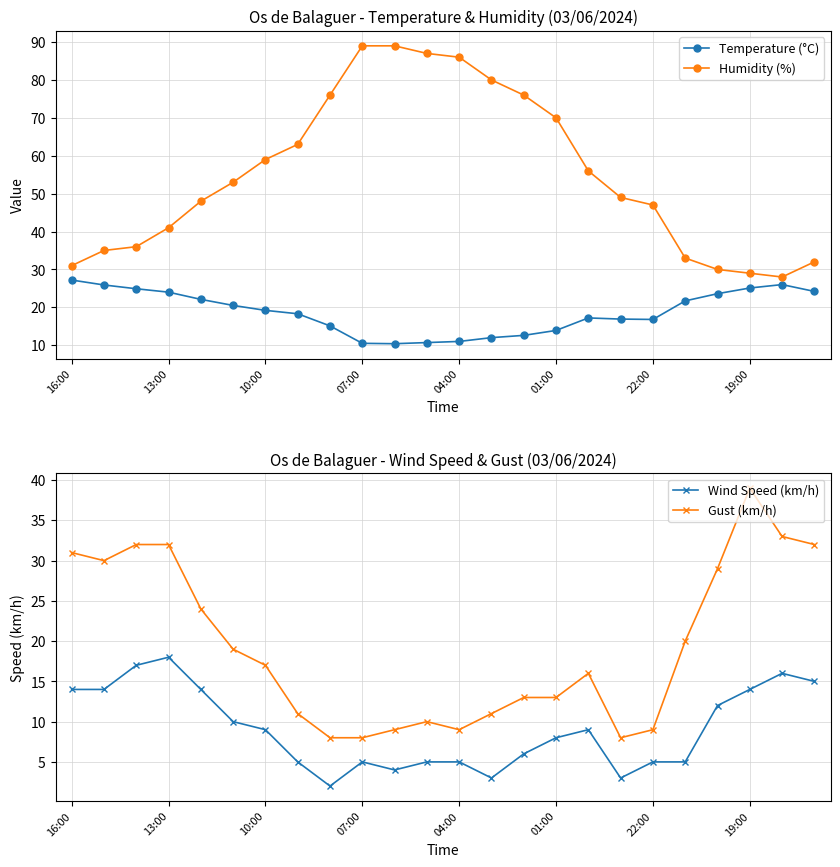

Which series has the widest spread of values?

Humidity (%)